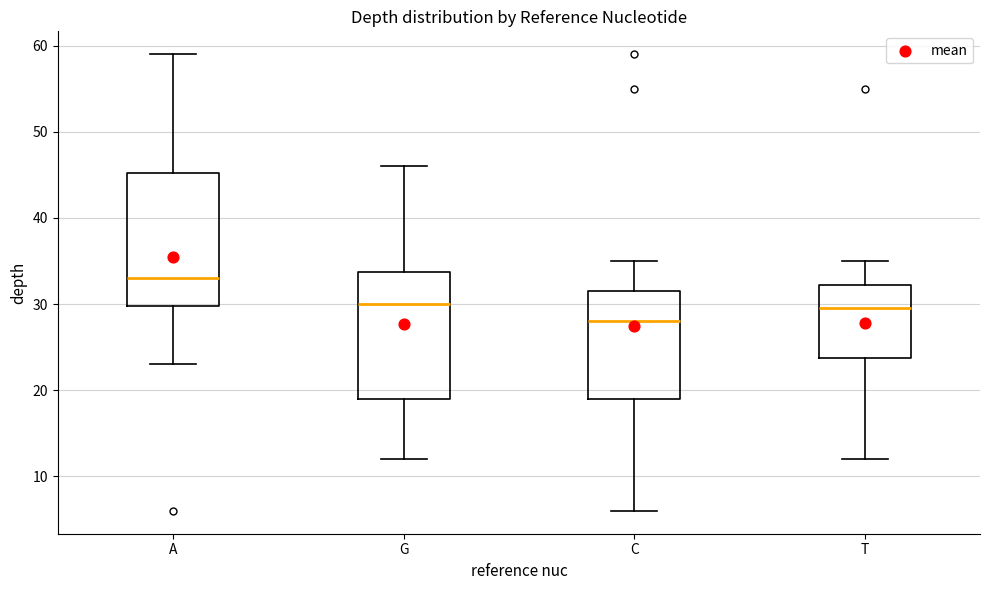

Where does the median line of the box for C sit on the y-axis? The values are not printed on the chart, so give them approximately, as read against the axis.

28